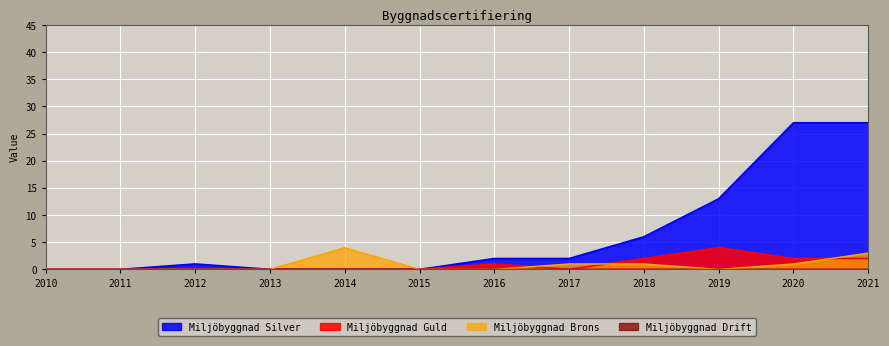

Count the number of categories in the chart.

12